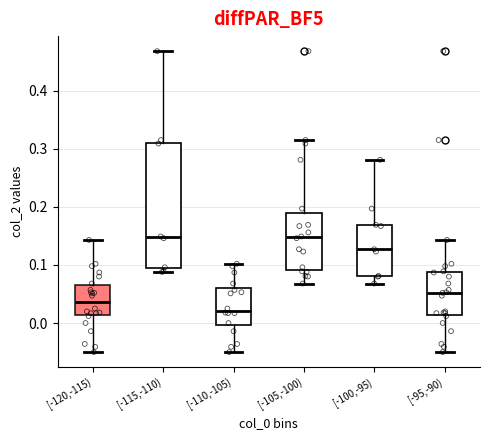

Reading left to right, transcribe this box plot: for each box, give where its median line is, the range the box spans, and where its two whiskers end, as read against the y-axis. The values are not printed on the chart, so give them approximately, as read against the axis.

[-120,-115): median 0.04, box 0.01 to 0.07, whiskers -0.05 to 0.14
[-115,-110): median 0.15, box 0.09 to 0.31, whiskers 0.09 (just below the box's lower edge) to 0.47
[-110,-105): median 0.02, box 0.00 to 0.06, whiskers -0.05 to 0.10
[-105,-100): median 0.15, box 0.09 to 0.19, whiskers 0.07 to 0.32
[-100,-95): median 0.13, box 0.08 to 0.17, whiskers 0.07 to 0.28
[-95,-90): median 0.05, box 0.01 to 0.09, whiskers -0.05 to 0.14